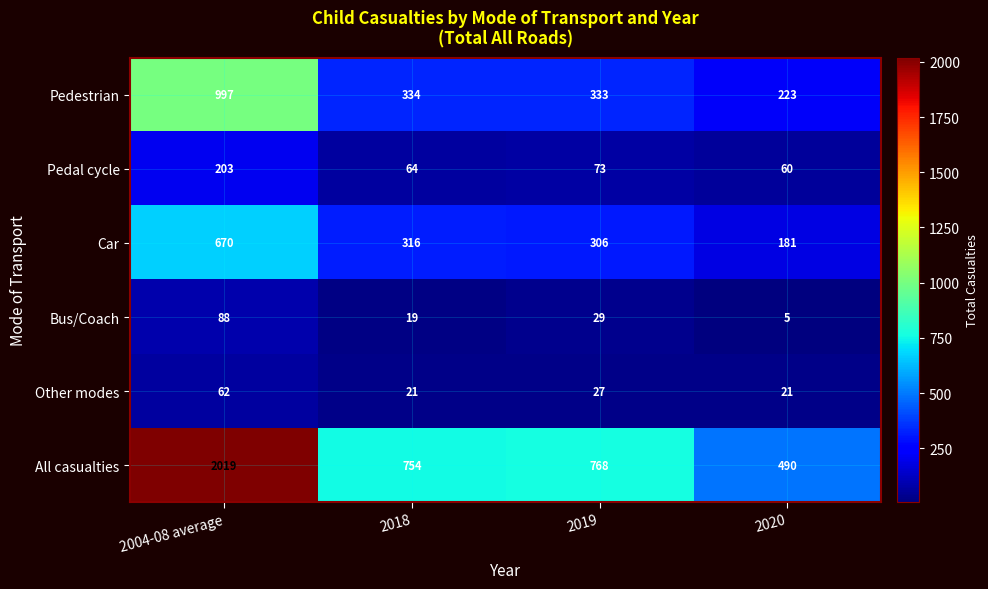

Rank the series by their maximum value, from highest to lowest.

All casualties, Pedestrian, Car, Pedal cycle, Bus/Coach, Other modes